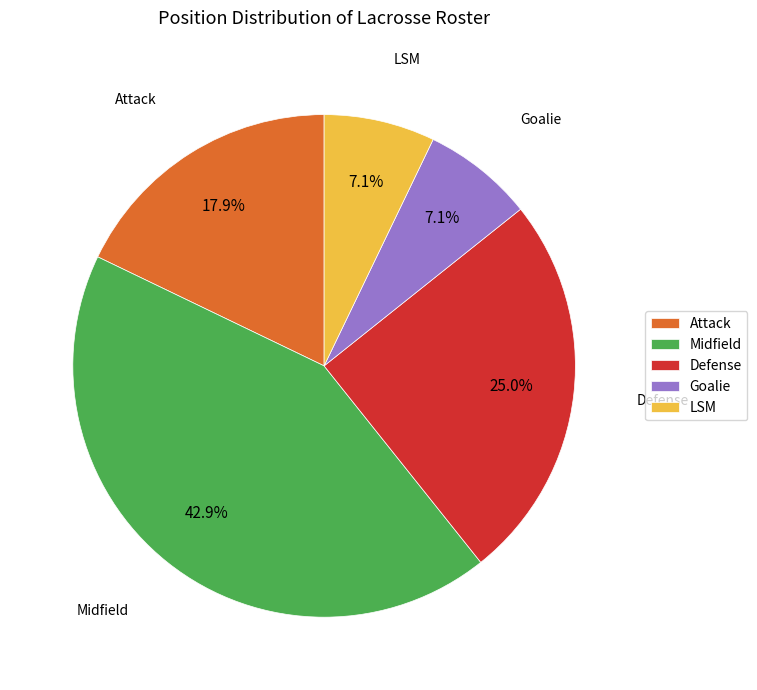

Is Defense the majority of the pie?

No